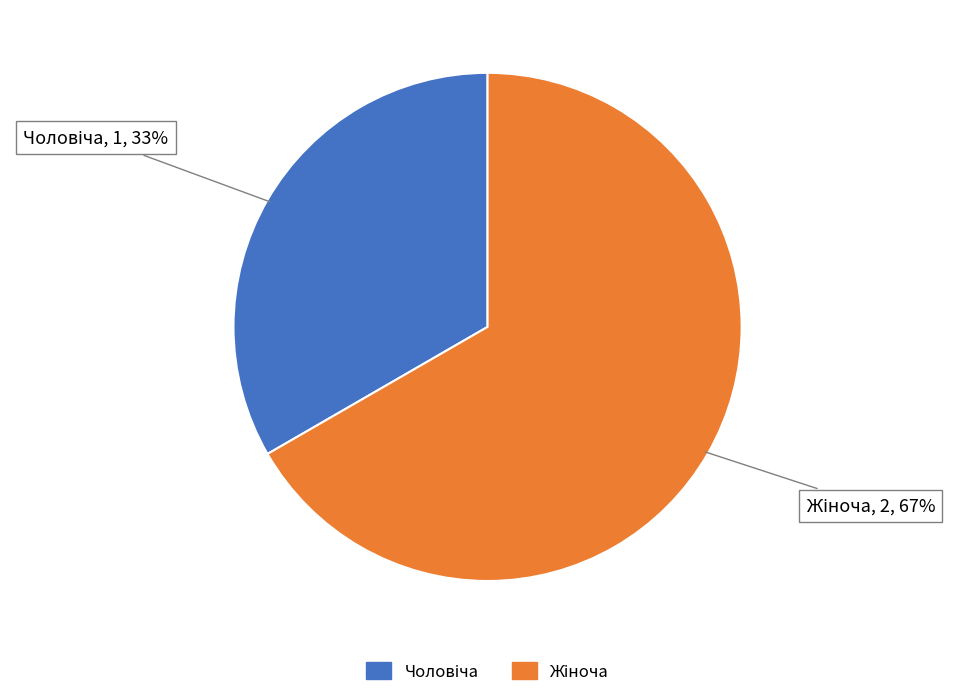

To the nearest percent, what is the average slice percentage?

50%